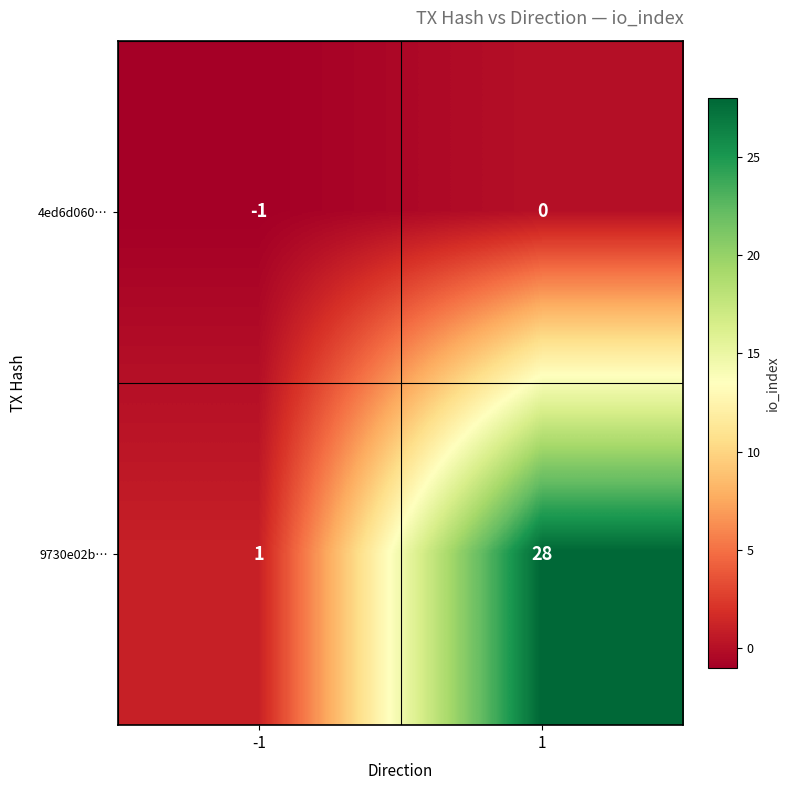

At how many categories does at least one series exceed 7?

1